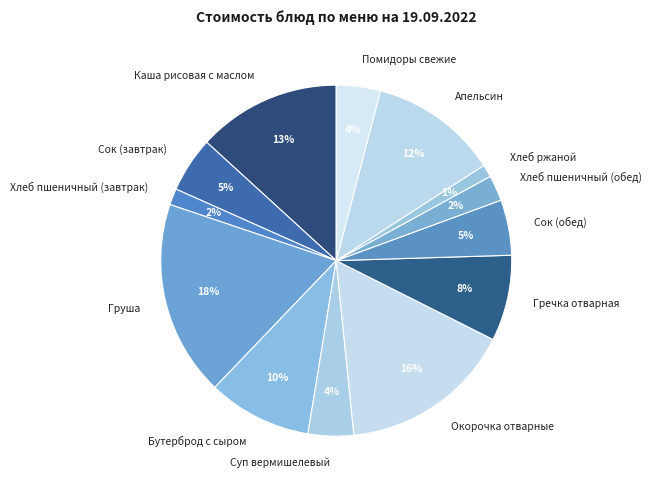

Does any single category account for the majority?

No